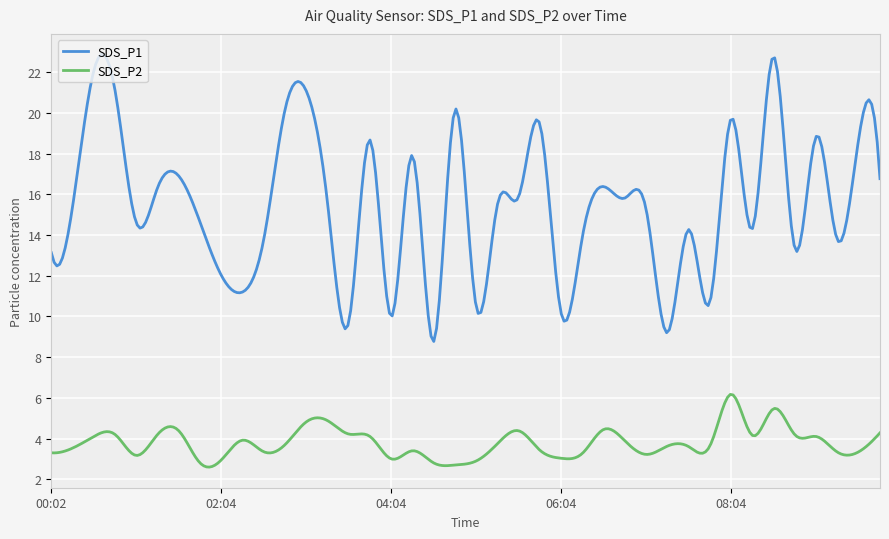

What is the difference between the maximum and minimum values in the SDS_P1 series?

14.1